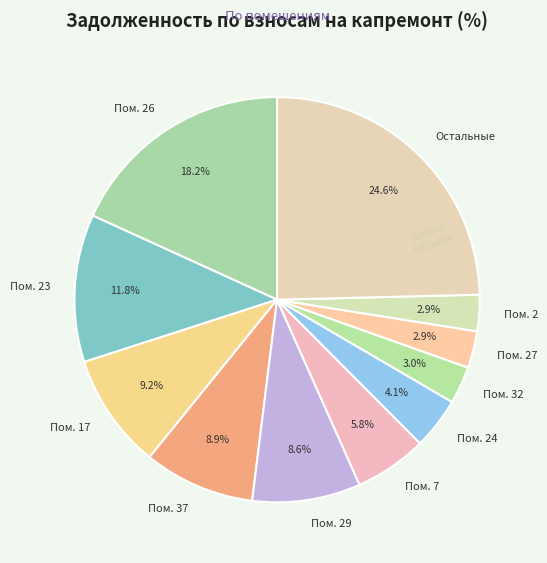

Which category has the biggest portion of the pie?

Остальные